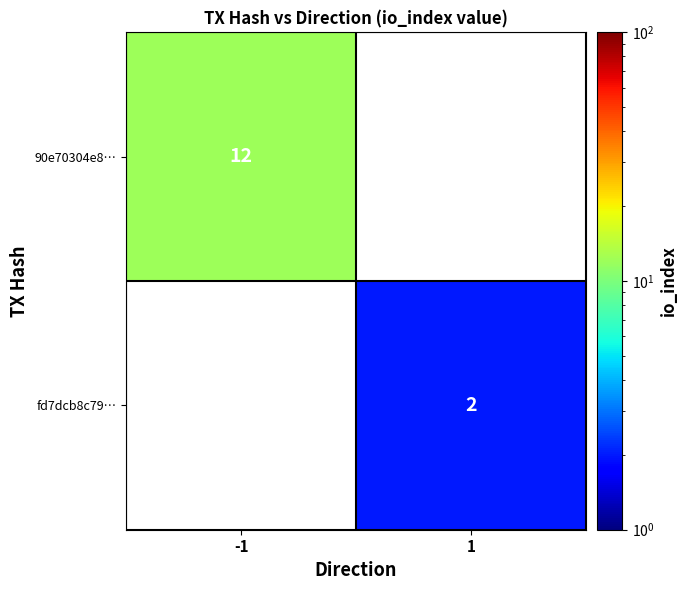

Is the value of 90e70304e8… at -1 greater than the value of fd7dcb8c79… at 1?

Yes